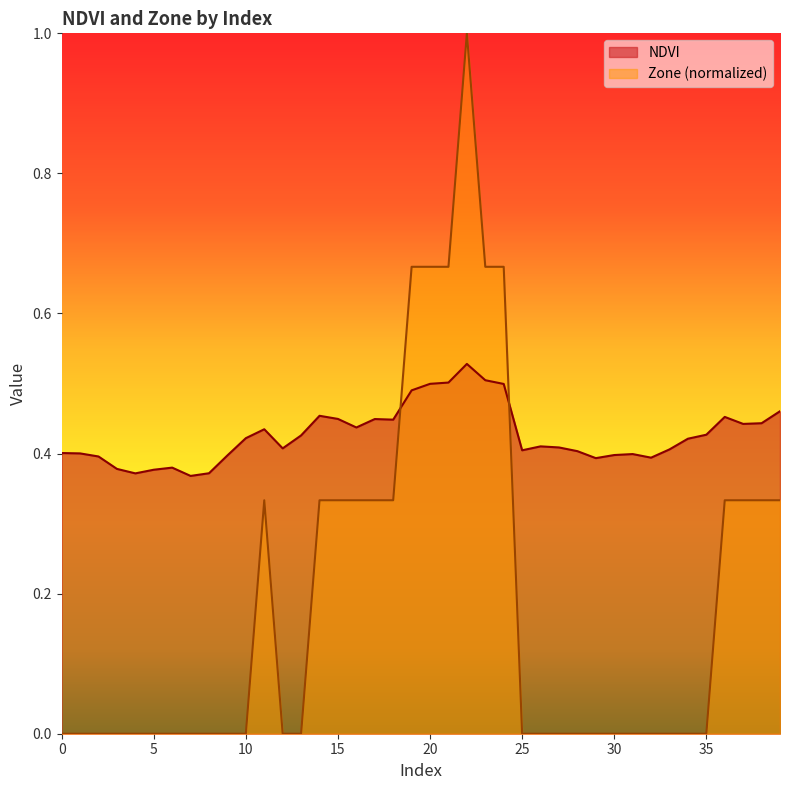

How many interior local peaks does the Zone series have?

2